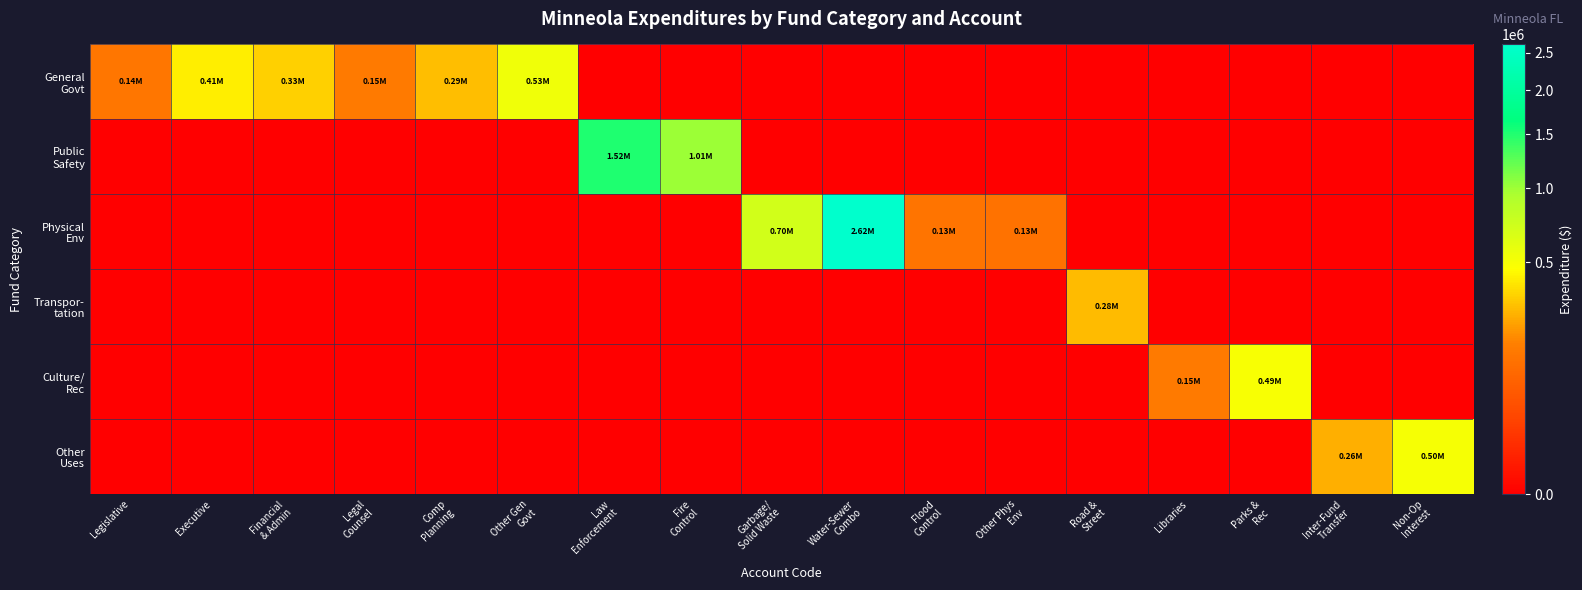

At which category is the sum across all series the highest?

Water-Sewer
Combo